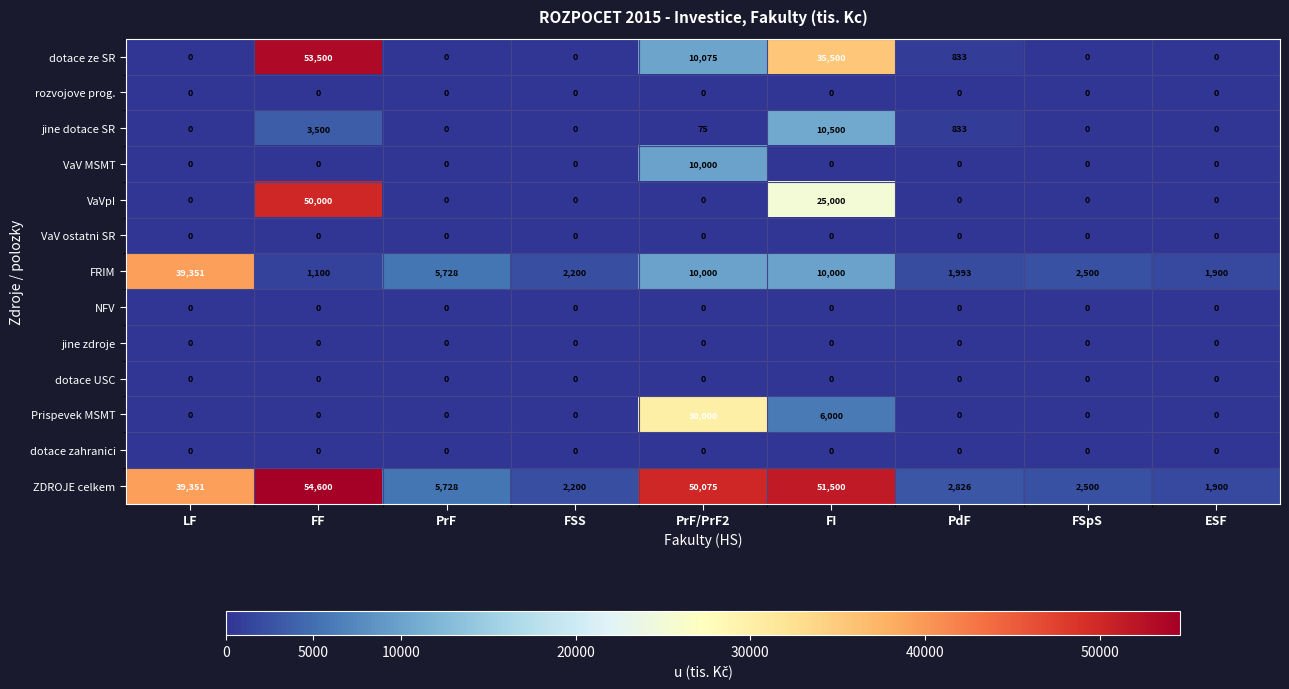

How many data points does each series have?

9